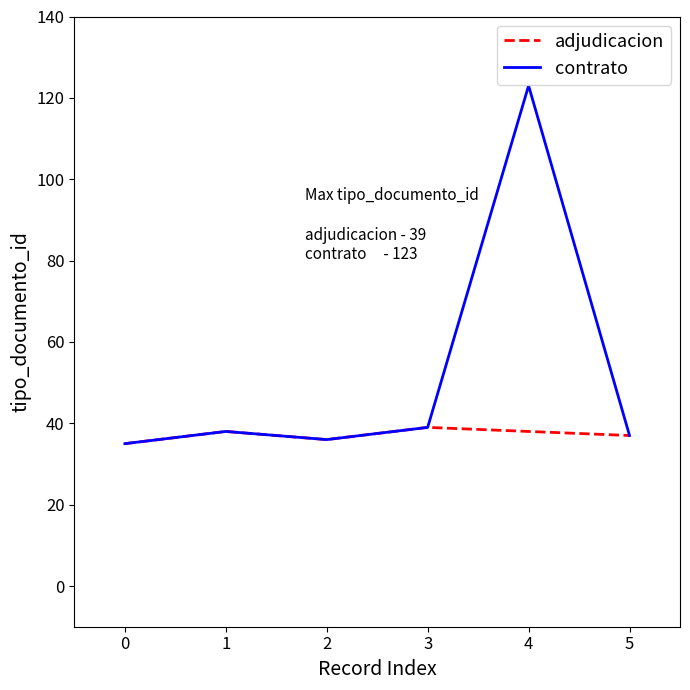

True or false: contrato has a value of 123 at 4.

True